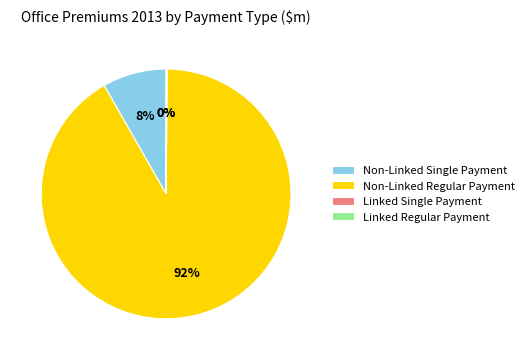

To the nearest percent, what is the difference between the largest and smallest slice percentages?

92%